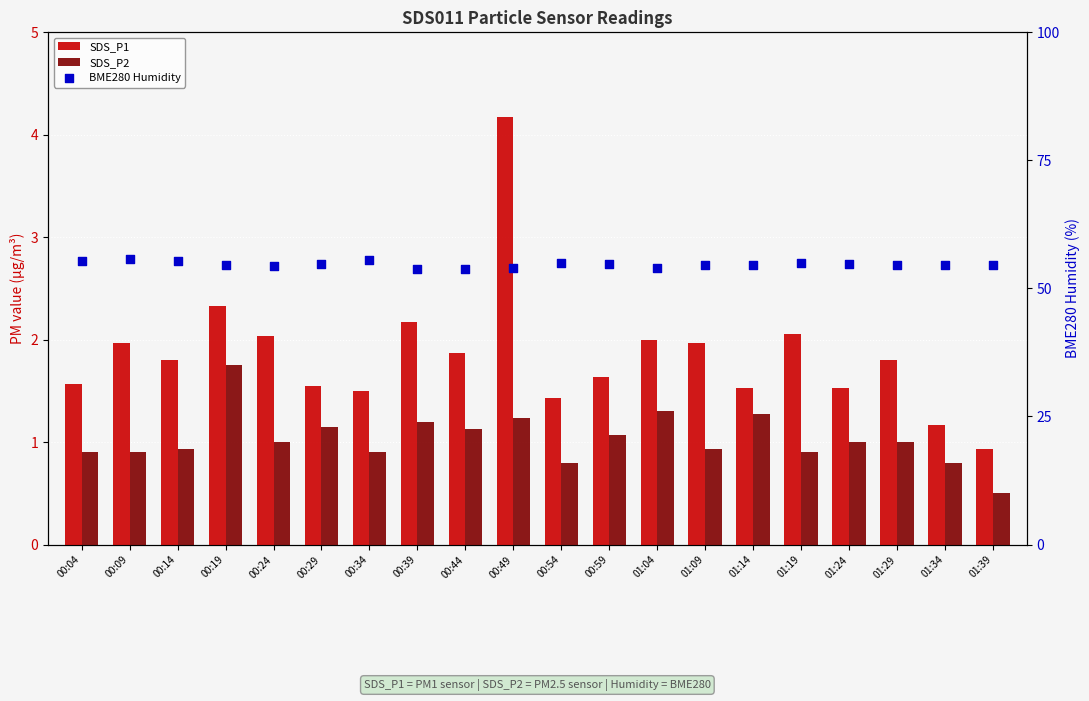

Which series has the largest Y range (max minus min)?

SDS_P1